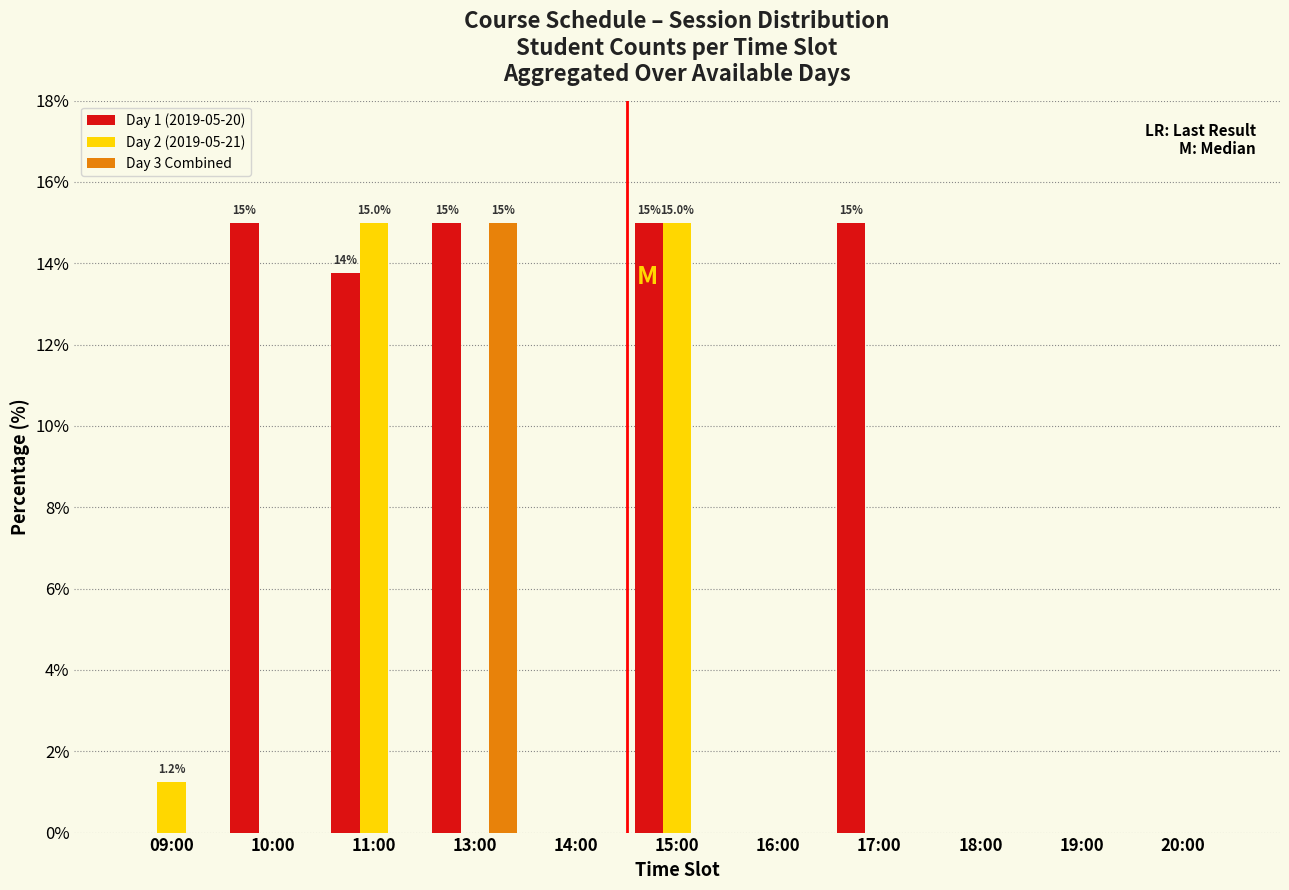

What is the sum of the Day 1 (2019-05-20) values at 11:00 and 15:00?

28.8